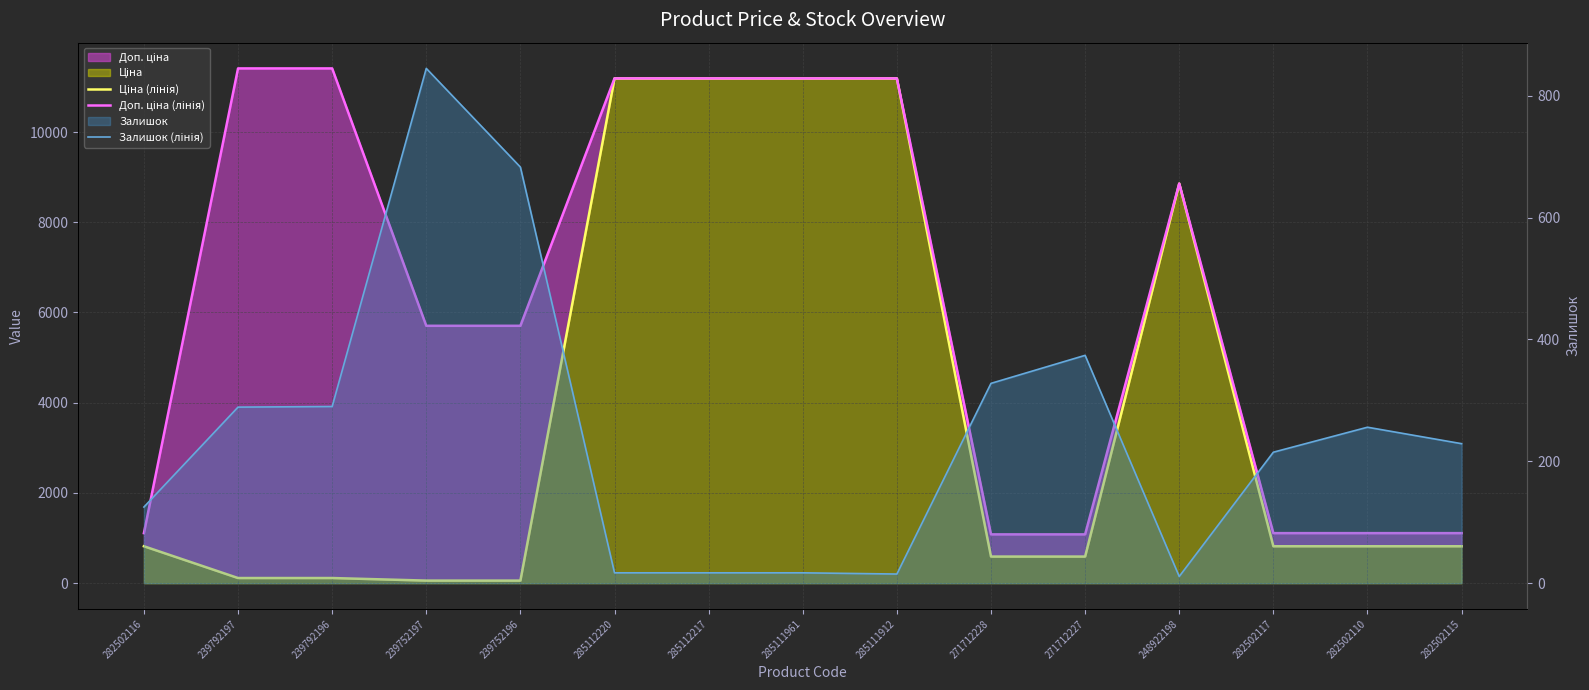

The Доп. ціна (лінія) series shows 17202.6 at 239792196. True or false?

False